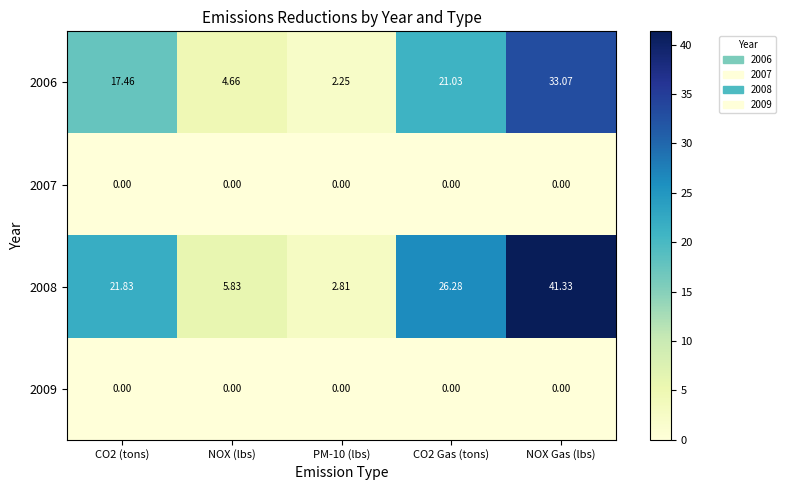

At which category does the chart reach its peak across all series?

NOX Gas (lbs)